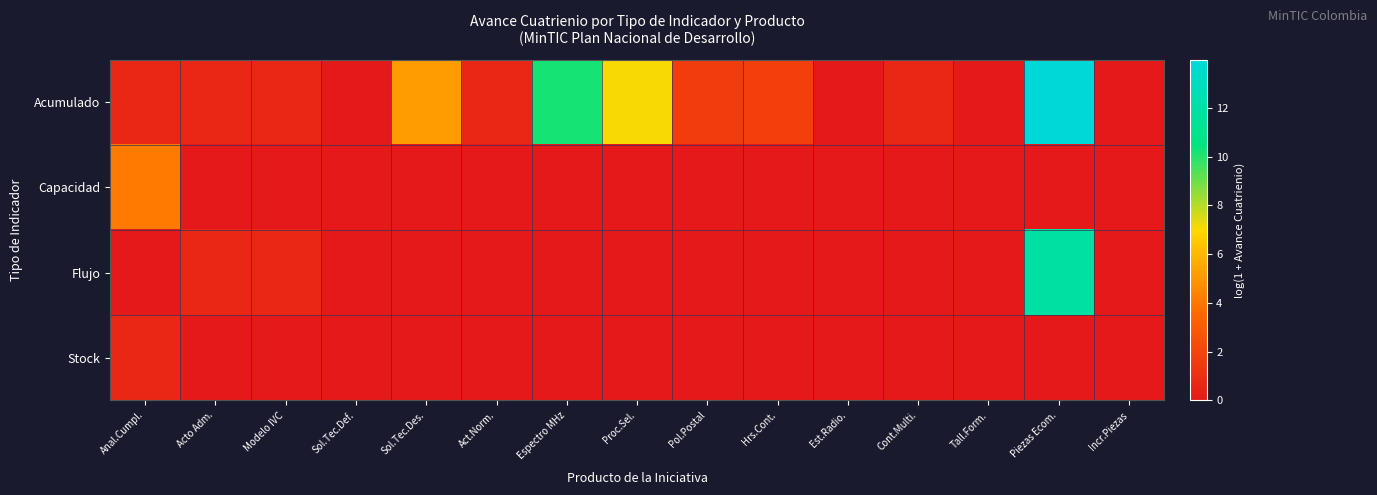

At how many categories does at least one series exceed 0?

11